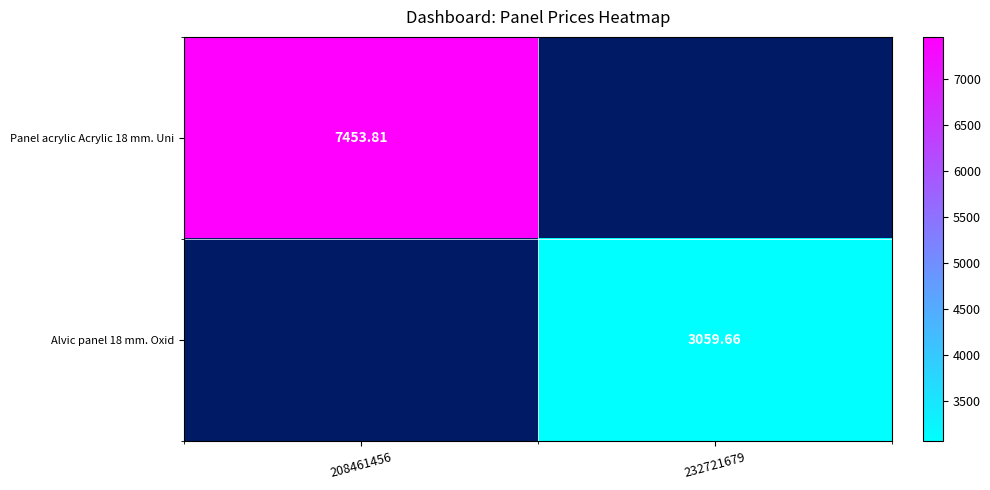

List the series in order of their peak value, highest first.

Panel acrylic Acrylic 18 mm. Uni, Alvic panel 18 mm. Oxid